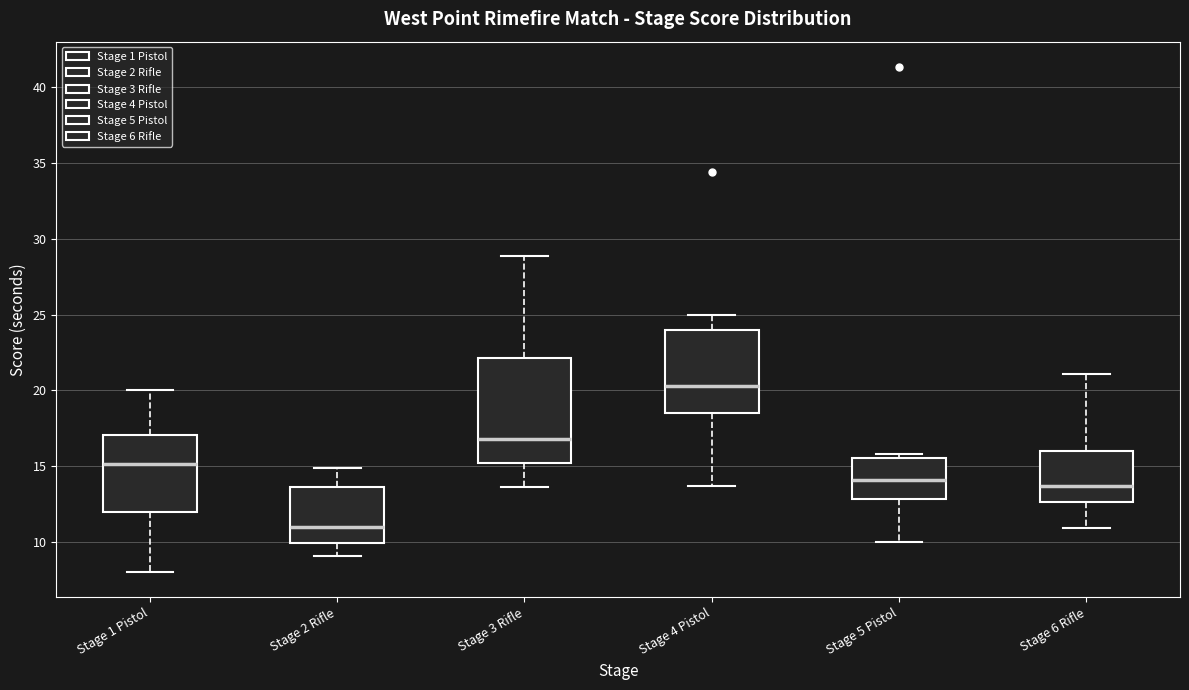

Where does the median line of the box for Stage 4 Pistol sit on the y-axis? The values are not printed on the chart, so give them approximately, as read against the axis.

20.5